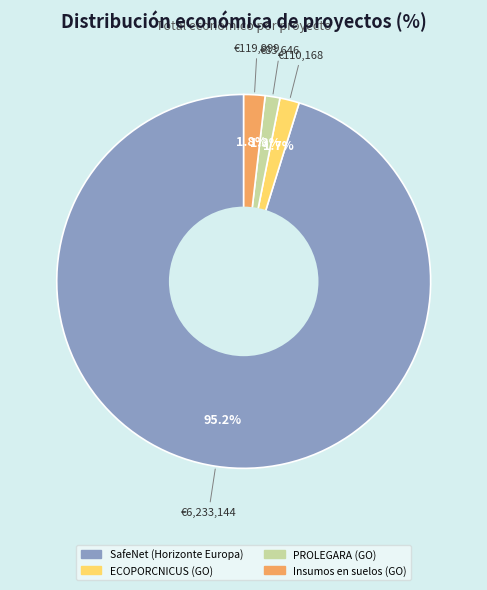

Approximately how many times larger is the value at ECOPORCNICUS (GO) compared to PROLEGARA (GO)?

1.3